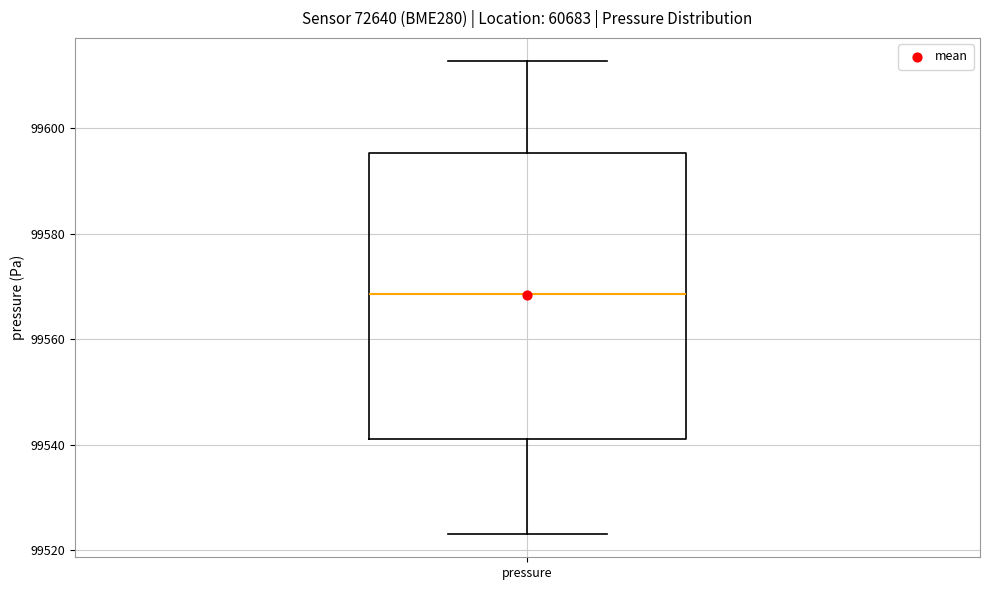

Read this box plot against the y-axis: the position of the median line, the range covered by the box, and the ends of both whiskers. The values are not printed on the chart, so give them approximately, as read against the axis.

median 99568, box 99542 to 99596, whiskers 99524 to 99612